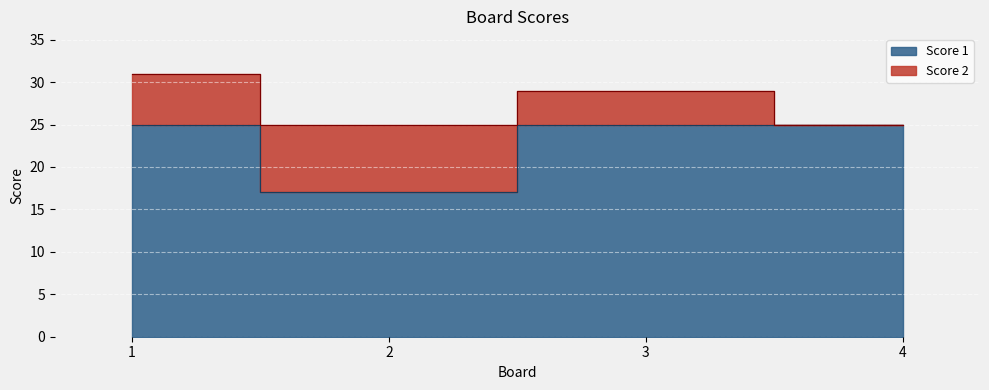

Rank the categories by value from highest to lowest.

1, 3, 4, 2